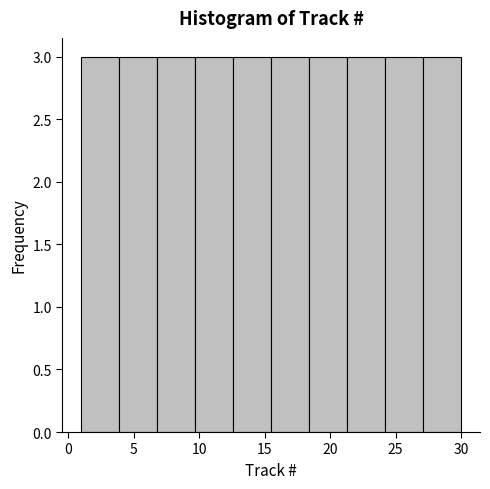

Reading left to right, list every bar in this chart as the range it spans on the x-axis followed by its height. Neither the bar edges nor the heights are printed on the chart, so give them approximately, as read against the axes.

1.0 to 3.9: 3
3.9 to 6.8: 3
6.8 to 9.7: 3
9.7 to 12.6: 3
12.6 to 15.5: 3
15.5 to 18.4: 3
18.4 to 21.3: 3
21.3 to 24.2: 3
24.2 to 27.1: 3
27.1 to 30.0: 3